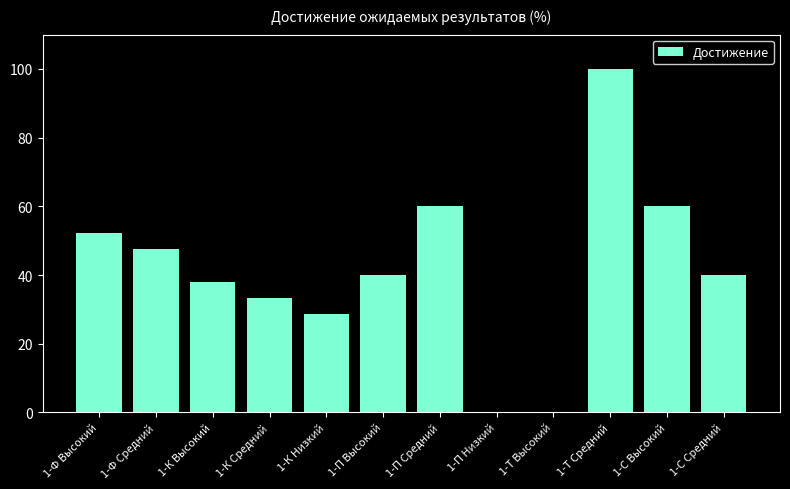

Approximately how many times larger is the value at 1-С Высокий compared to 1-К Высокий?

1.6